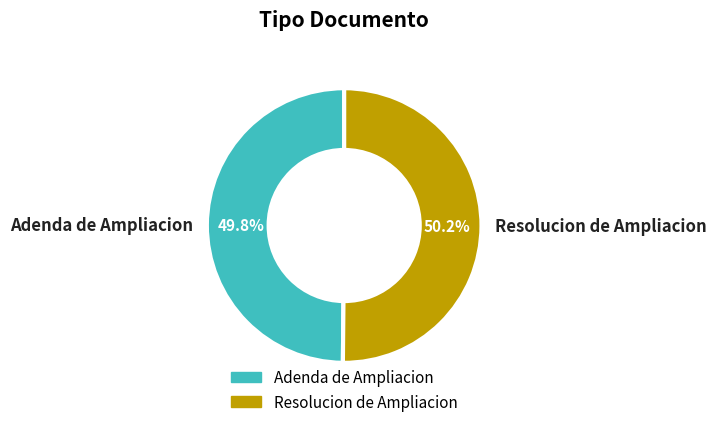

Count the number of slices in the pie.

2